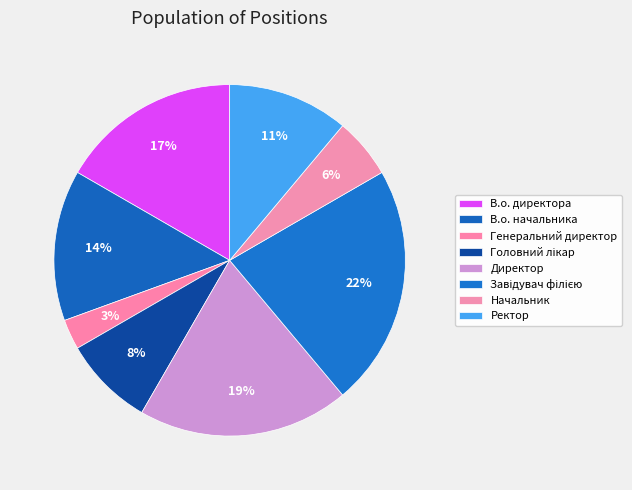

What percentage is the Головний лікар slice, to the nearest percent?

8%